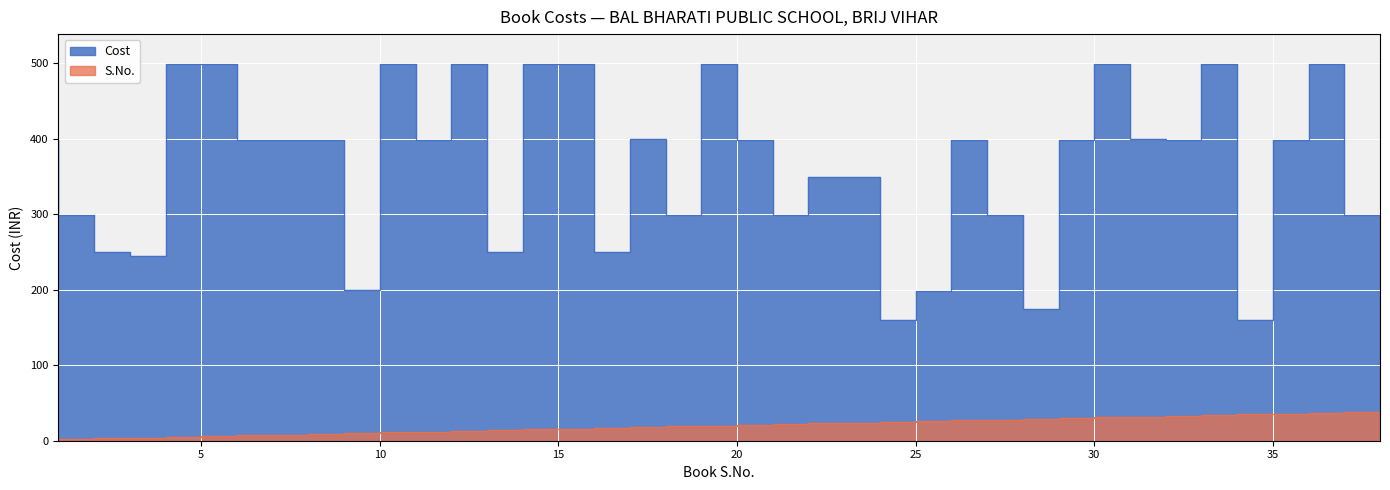

True or false: Cost and S.No. cross at least once.

False